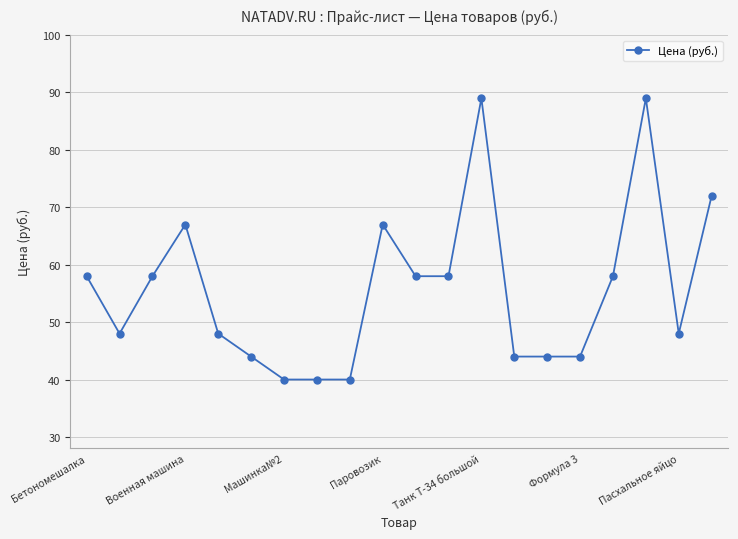

What is the value of the 7th point from the left?

40